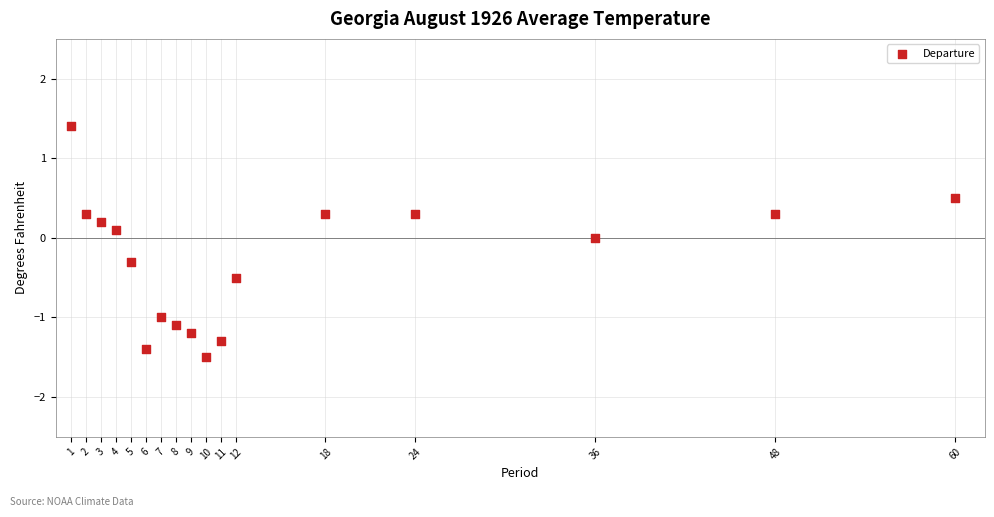

What is the range of Y values (max minus min)?

2.9